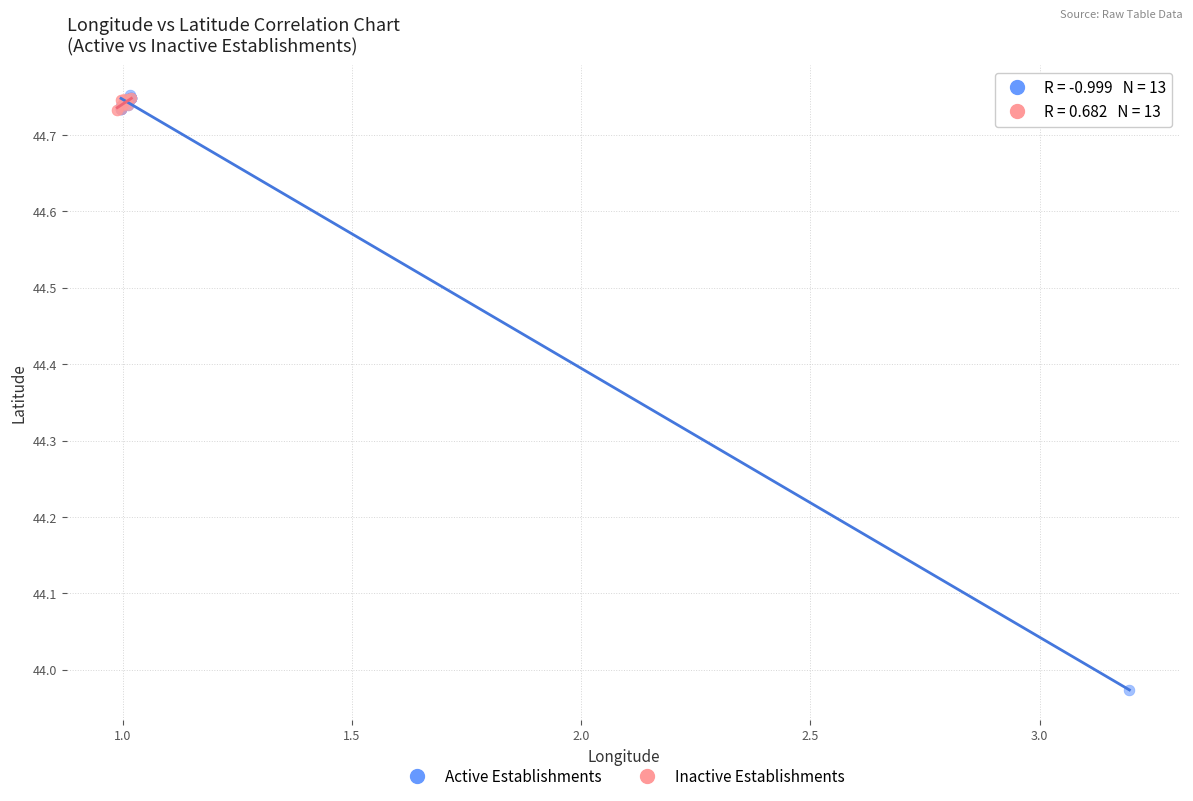

Which series reaches the minimum Y coordinate?

Active Establishments